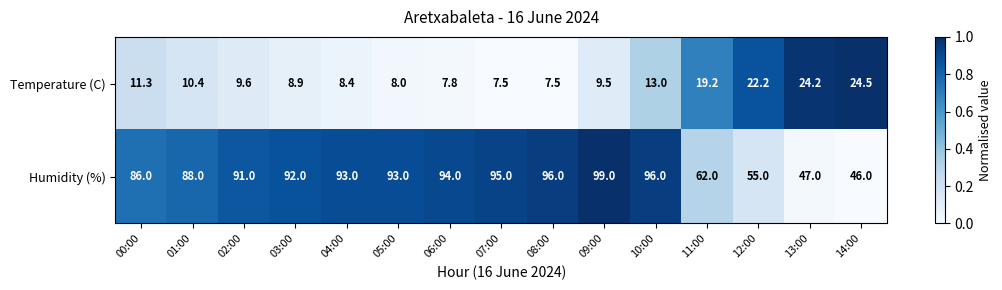

What is the average value of the Temperature (C) series?

12.8